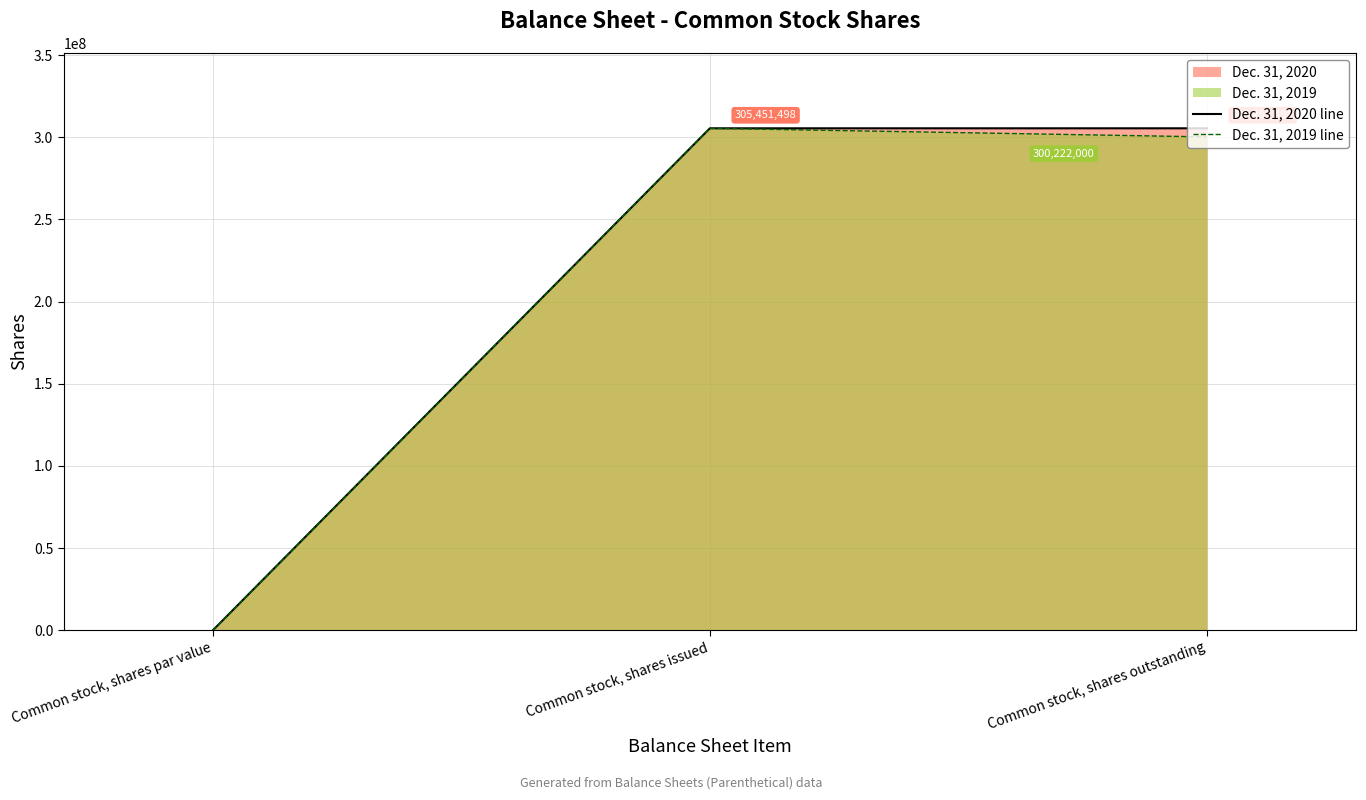

How many positive values does the Dec. 31, 2019 line series have?

2